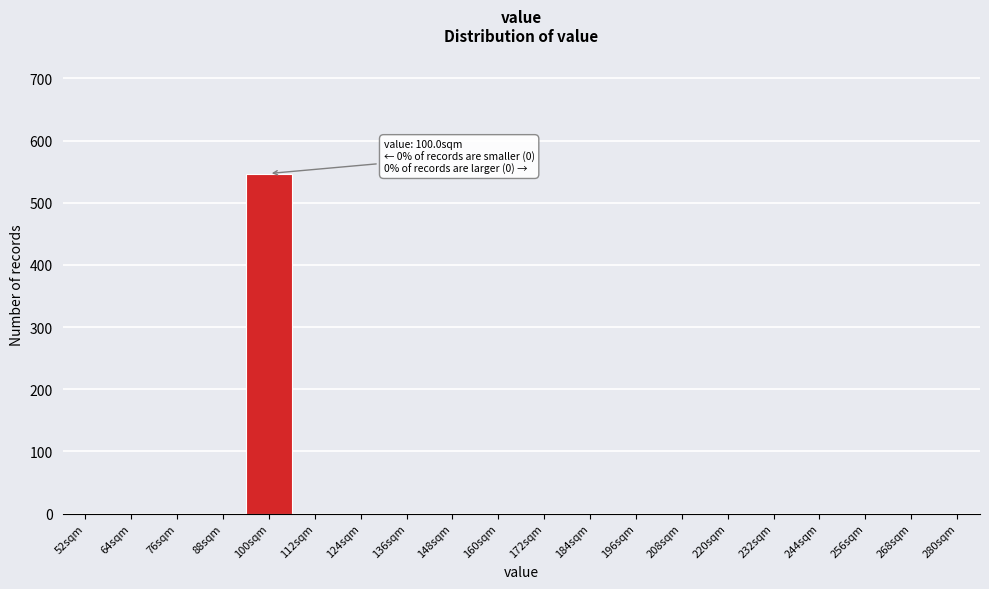

Reading left to right, what are all the values shown in this chart?

52sqm=0	64sqm=0	76sqm=0	88sqm=0	100sqm=547	112sqm=0	124sqm=0	136sqm=0	148sqm=0	160sqm=0	172sqm=0	184sqm=0	196sqm=0	208sqm=0	220sqm=0	232sqm=0	244sqm=0	256sqm=0	268sqm=0	280sqm=0